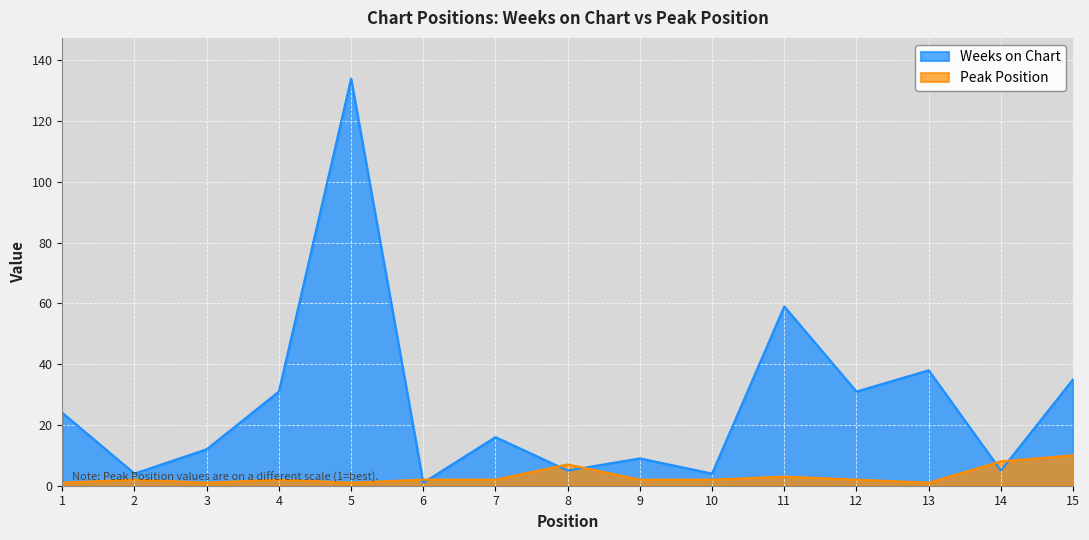

At which label does Peak Position first exceed 2?

8